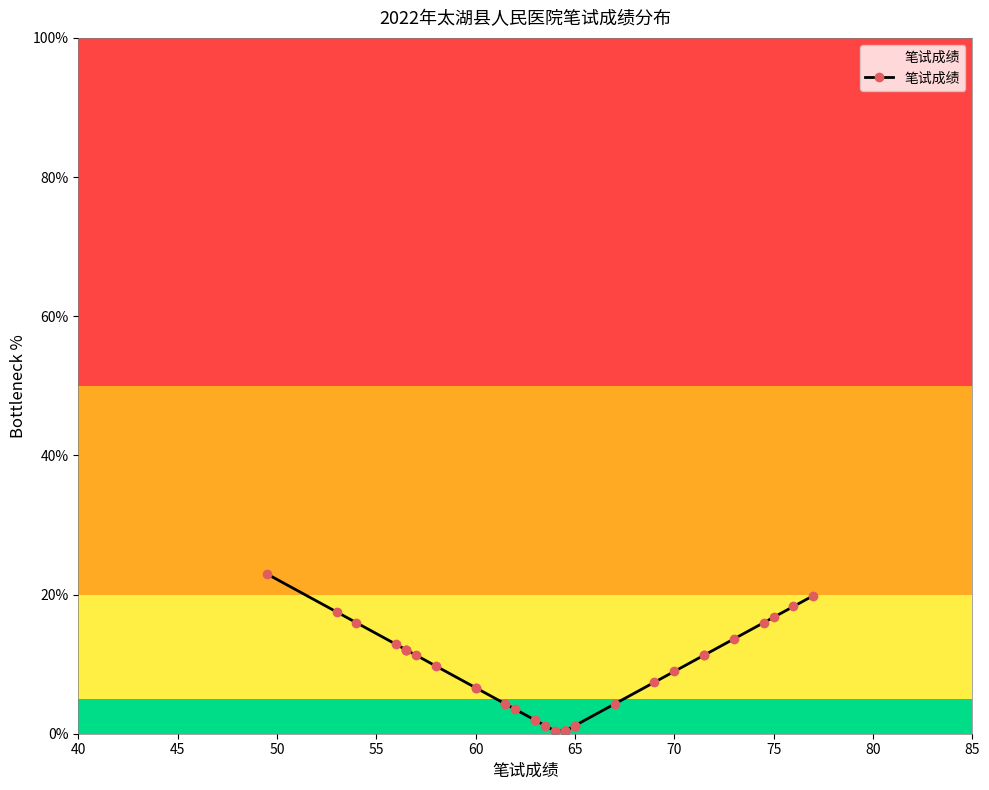

Does the chart display data point markers on the line(s)?

Yes